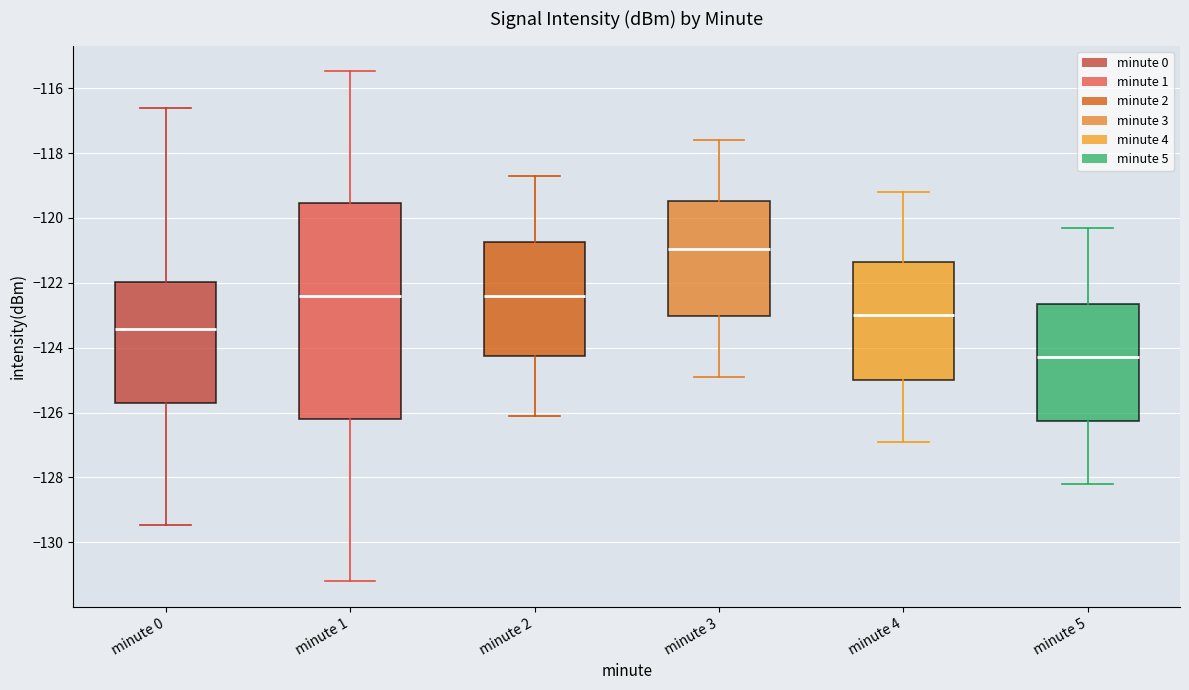

Reading left to right, read every box against the y-axis: the position of its median line, the range the box covers, and the ends of its whiskers. The values are not printed on the chart, so give them approximately, as read against the axis.

minute 0: median -123.4, box -125.8 to -122.0, whiskers -129.4 to -116.6
minute 1: median -122.4, box -126.2 to -119.6, whiskers -131.2 to -115.4
minute 2: median -122.4, box -124.2 to -120.8, whiskers -126.0 to -118.6
minute 3: median -121.0, box -123.0 to -119.4, whiskers -124.8 to -117.6
minute 4: median -123.0, box -125.0 to -121.4, whiskers -126.8 to -119.2
minute 5: median -124.2, box -126.2 to -122.6, whiskers -128.2 to -120.2